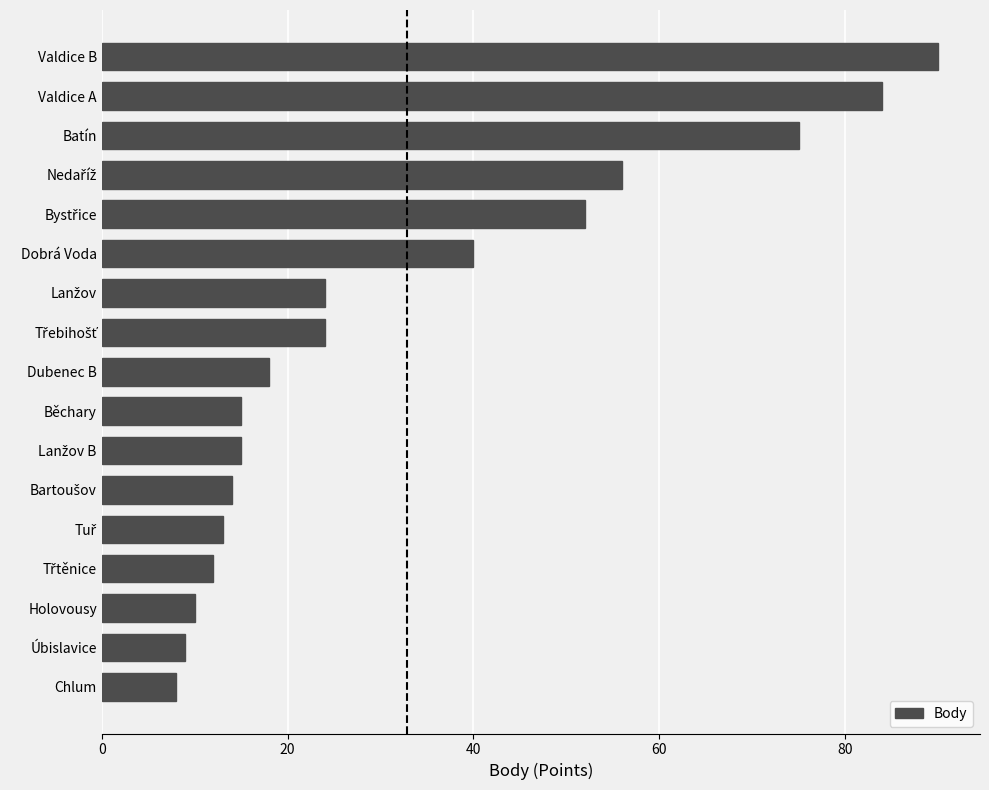

Reading bottom to top, list all the values displayed in this chart.

8	9	10	12	13	14	15	15	18	24	24	40	52	56	75	84	90